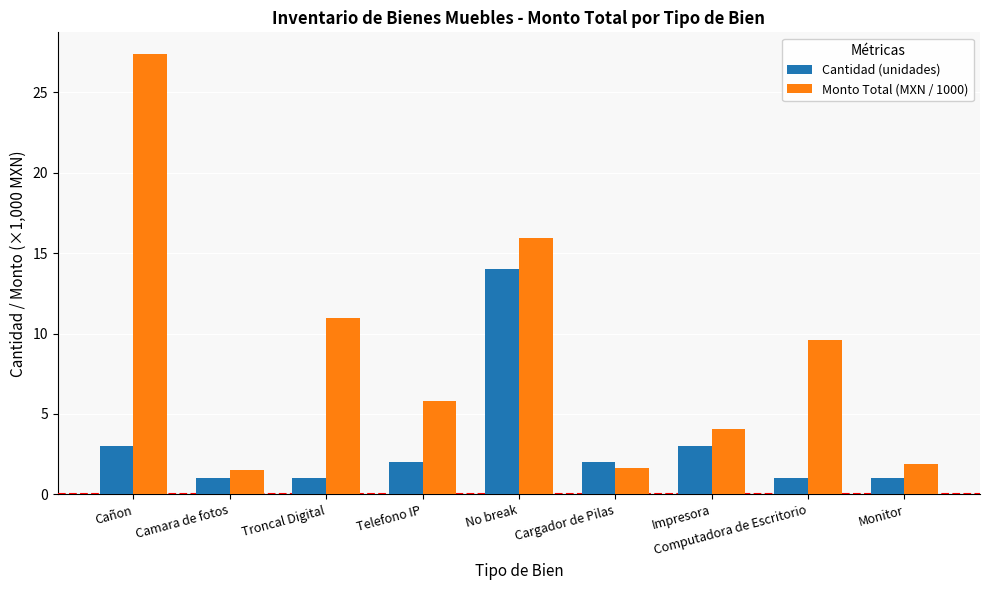

What is the difference between the Monto Total (MXN / 1000) values at Impresora and Monitor?

2.2